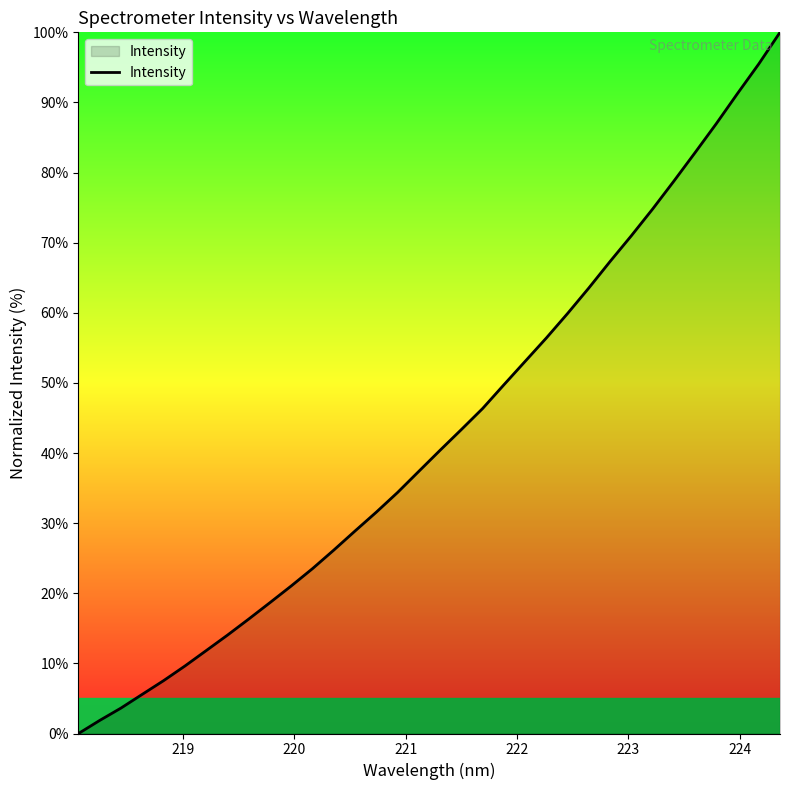

What is the sum of all values?

1453.4